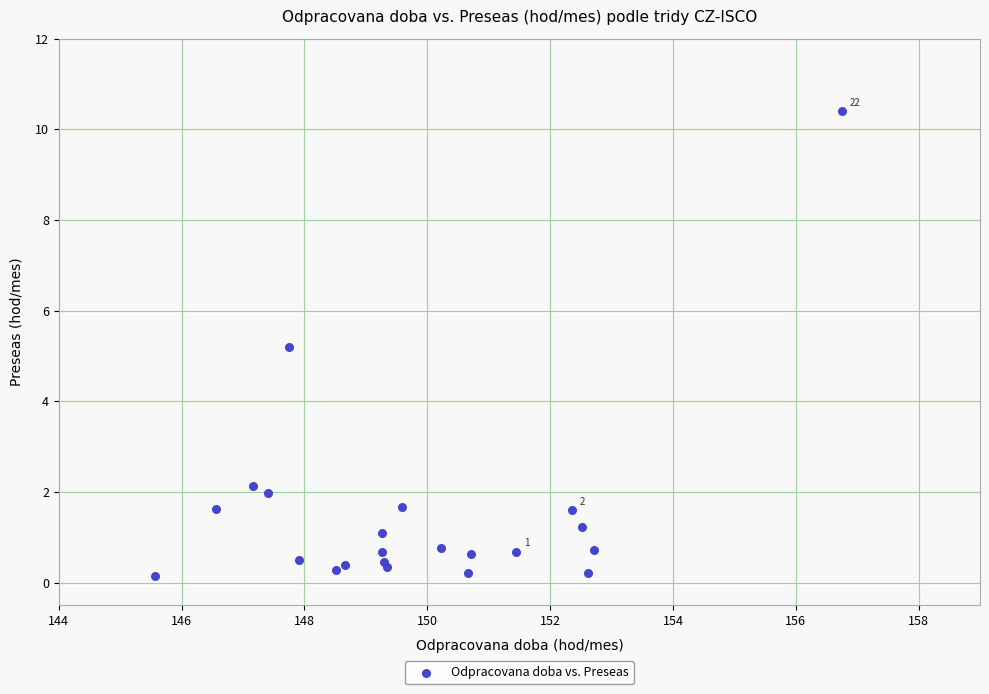

What Y value in the scatter plot is closest to 5?

5.2